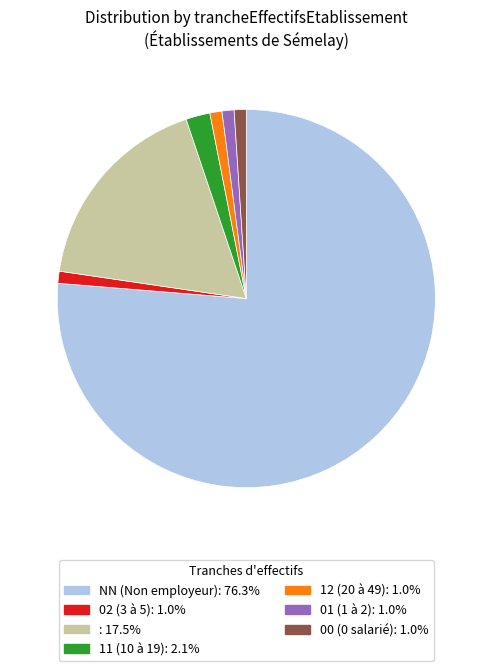

Does any single category account for the majority?

Yes